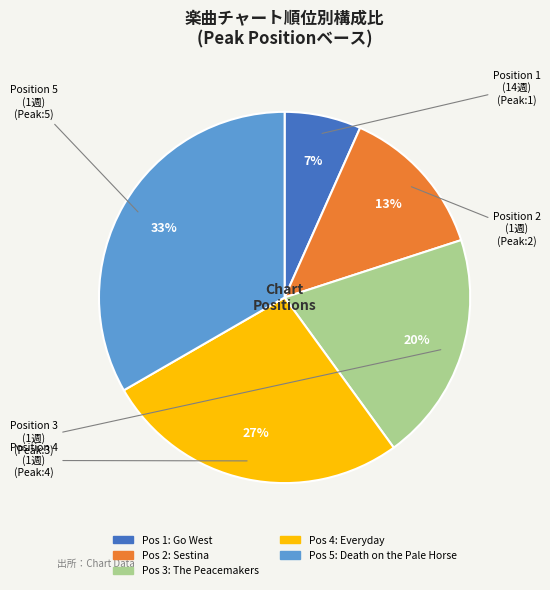

Is there any slice that represents more than half of the pie?

No